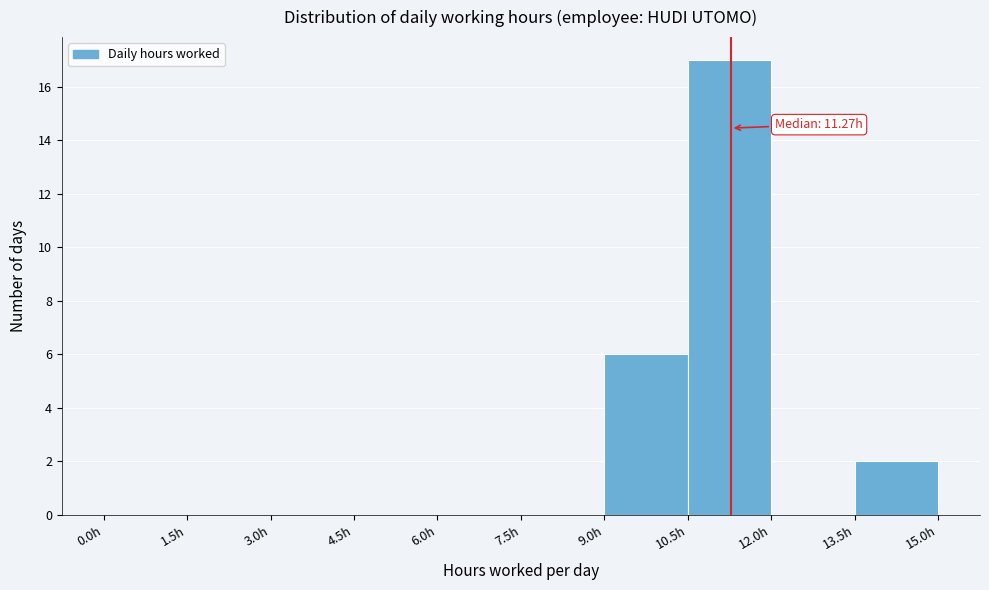

Which range on the x-axis has the tallest bar?

10.5 to 12.0